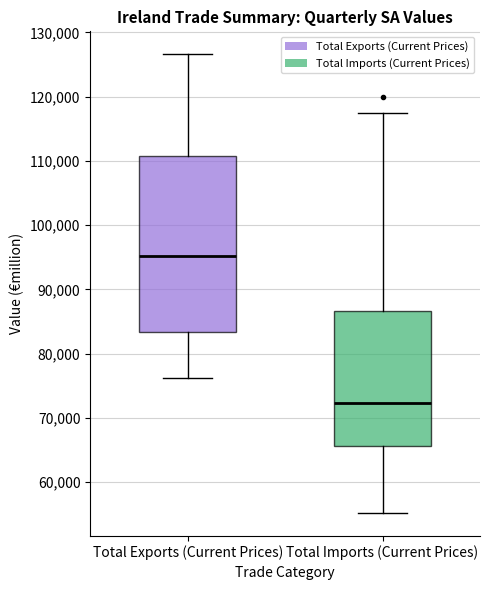

Which box's median line is the highest?

Total Exports (Current Prices)